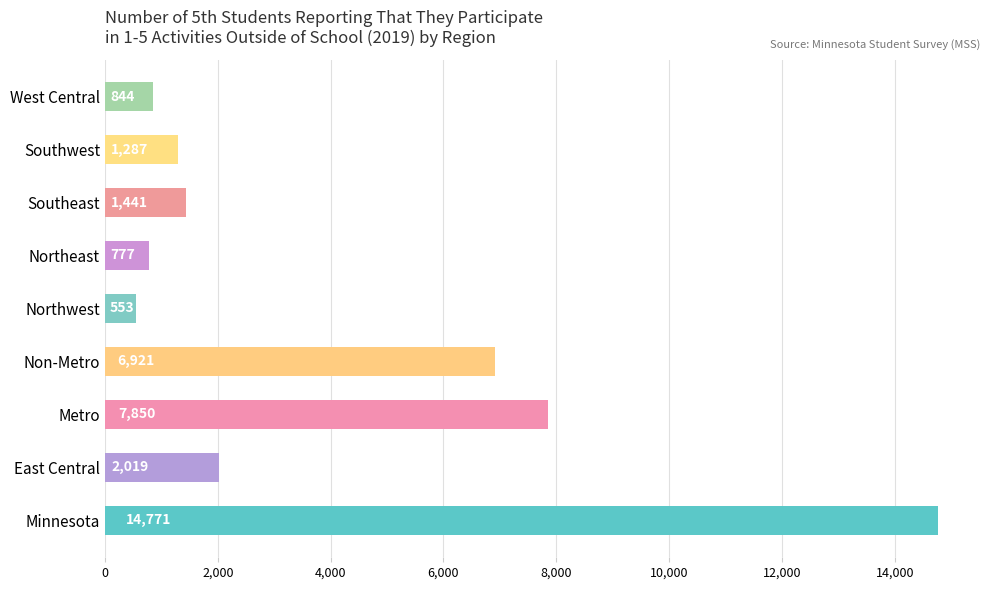

Rank the categories by value from highest to lowest.

Minnesota, Metro, Non-Metro, East Central, Southeast, Southwest, West Central, Northeast, Northwest